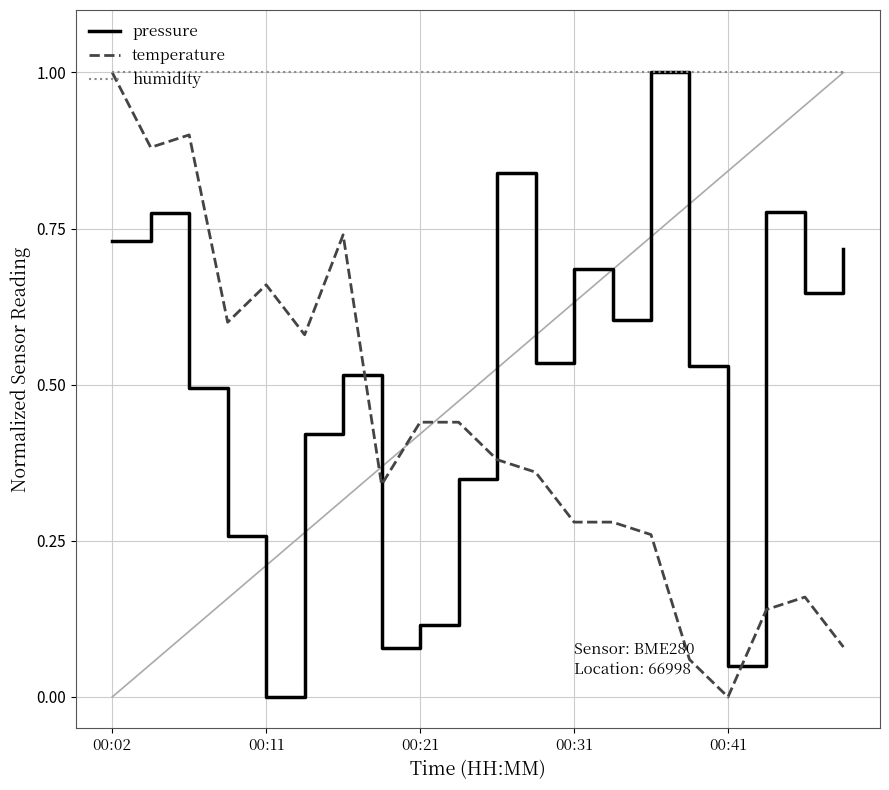

Which series has the largest total across all categories?

humidity